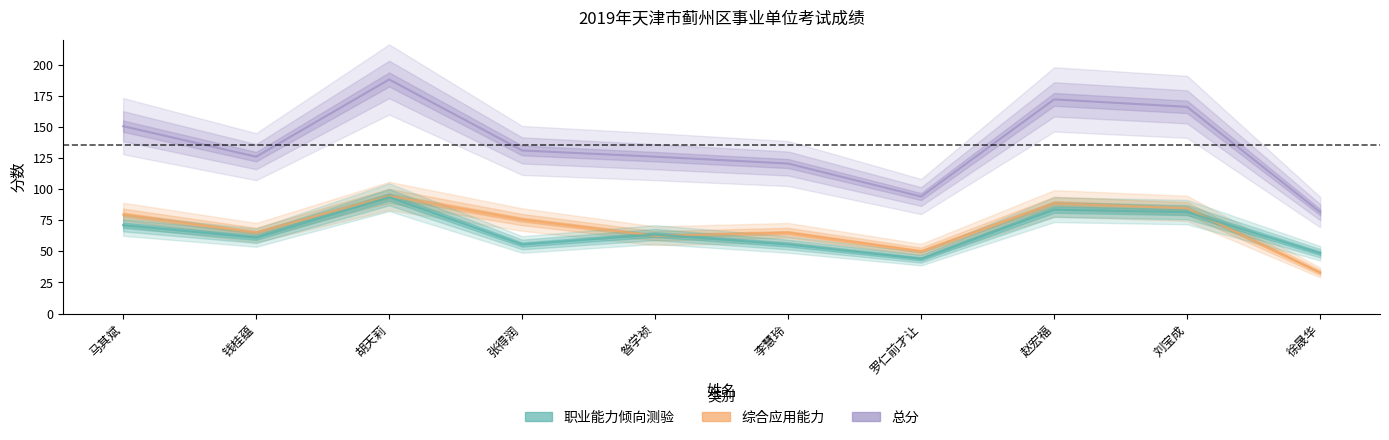

What is the difference between the 总分 values at 徐晟华 and 刘宝成?

84.5